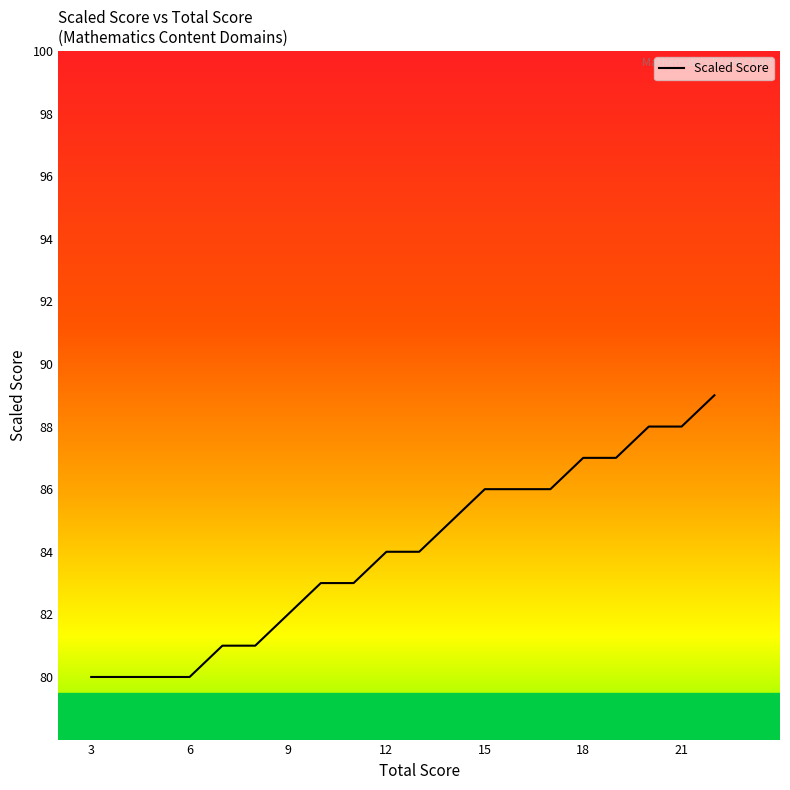

What is the smallest value displayed?

80